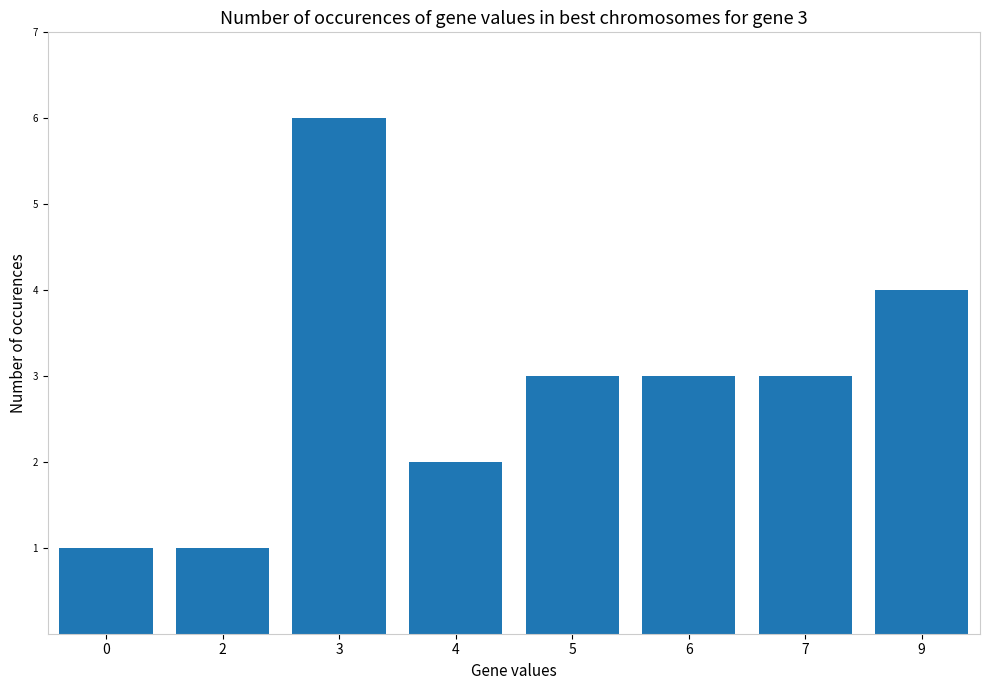

What is the average value?

3